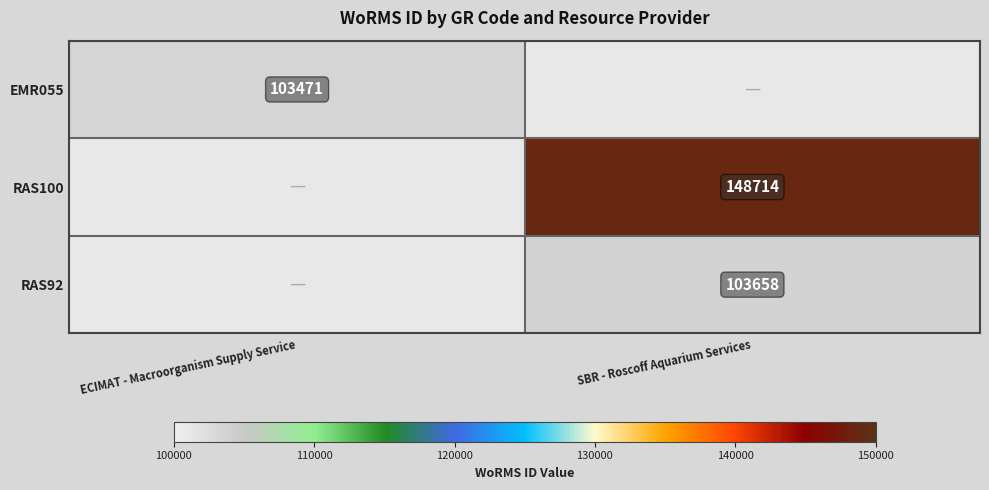

Is the value of RAS100 at SBR - Roscoff Aquarium Services greater than the value of RAS92 at SBR - Roscoff Aquarium Services?

Yes